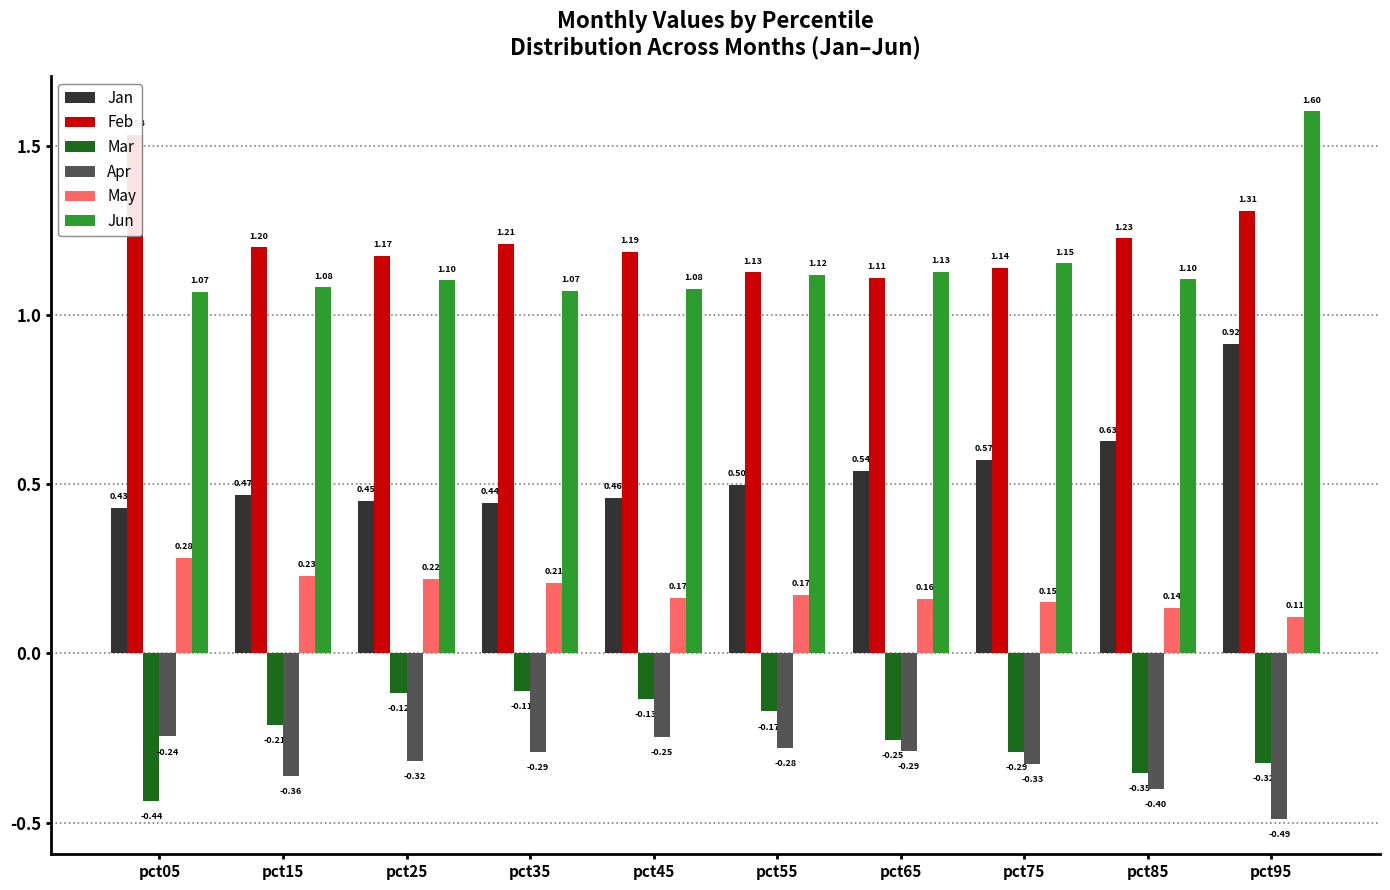

How many groups of bars are there?

10